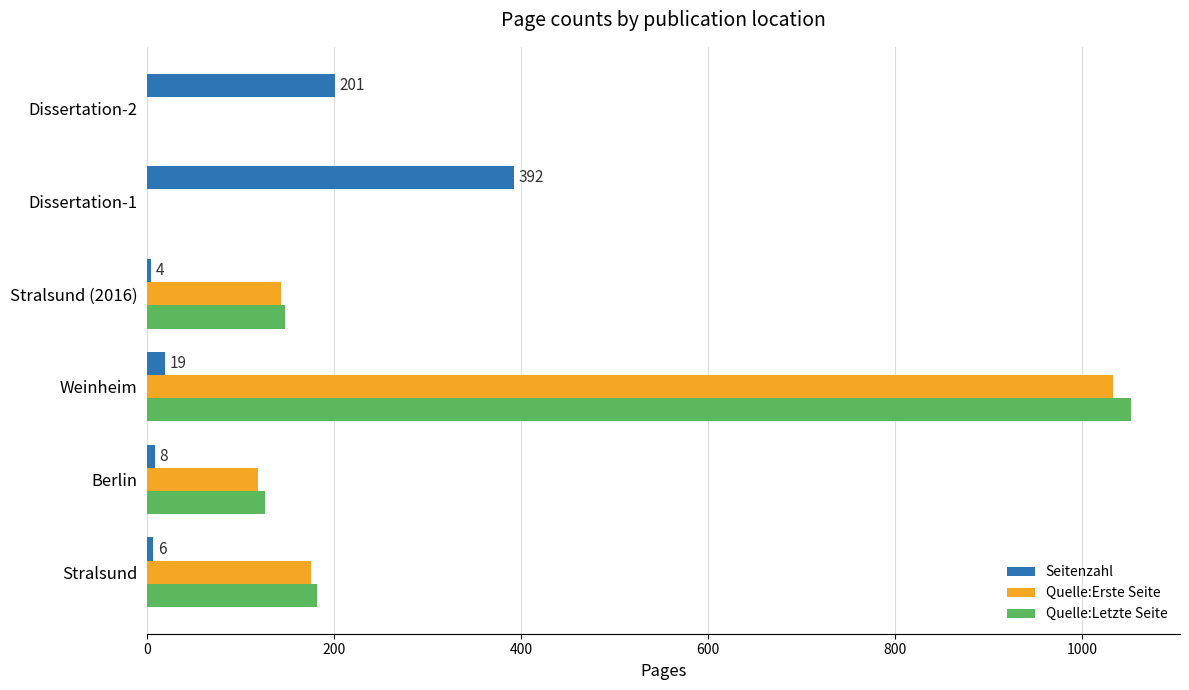

The value of Quelle:Erste Seite at Stralsund is 259. True or false?

False